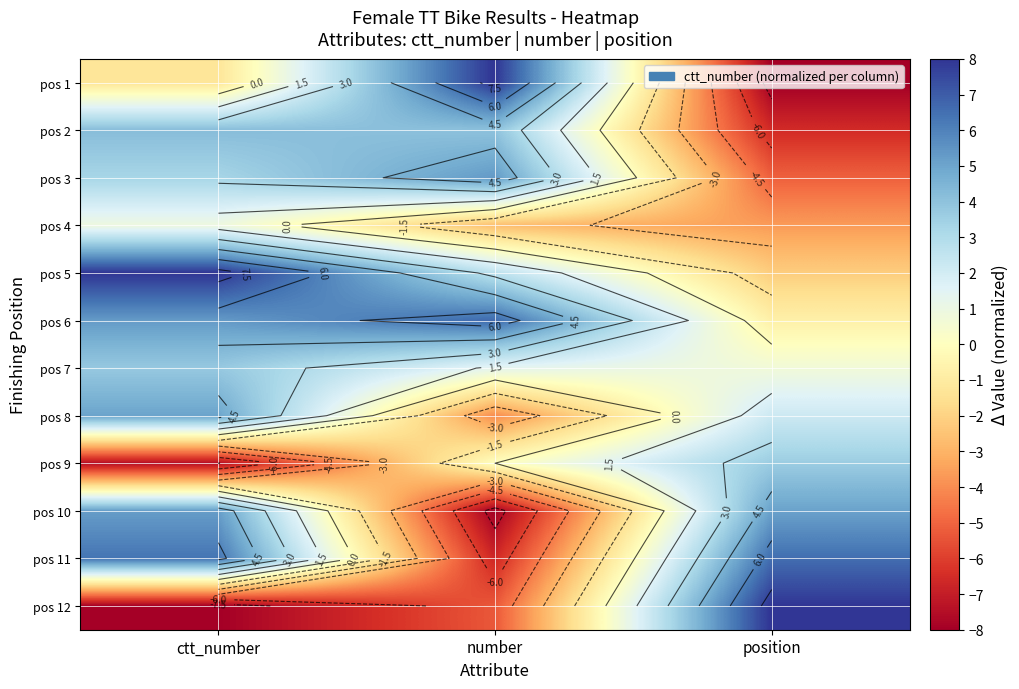

List the series in order of their peak value, highest first.

pos 1, pos 5, pos 12, pos 6, pos 11, pos 3, pos 10, pos 8, pos 2, pos 7, pos 9, pos 4